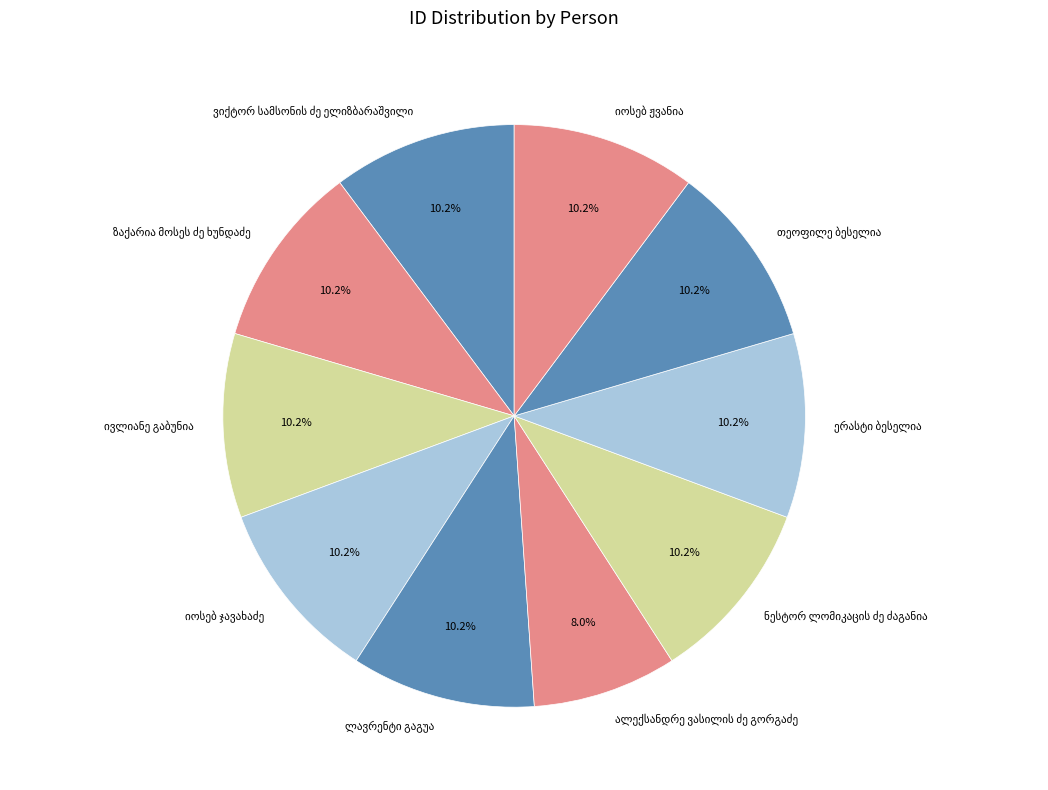

Is there any slice that represents more than half of the pie?

No